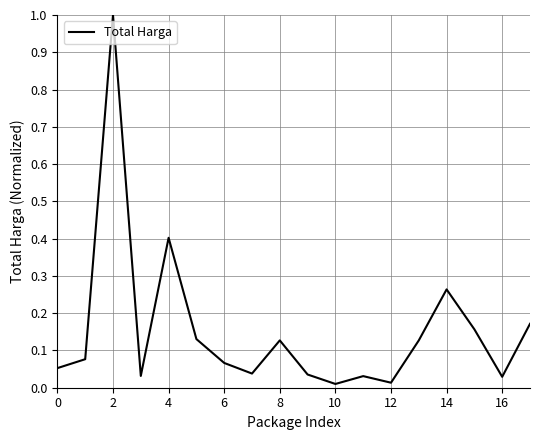

Is this an area chart (filled region under the line)?

No